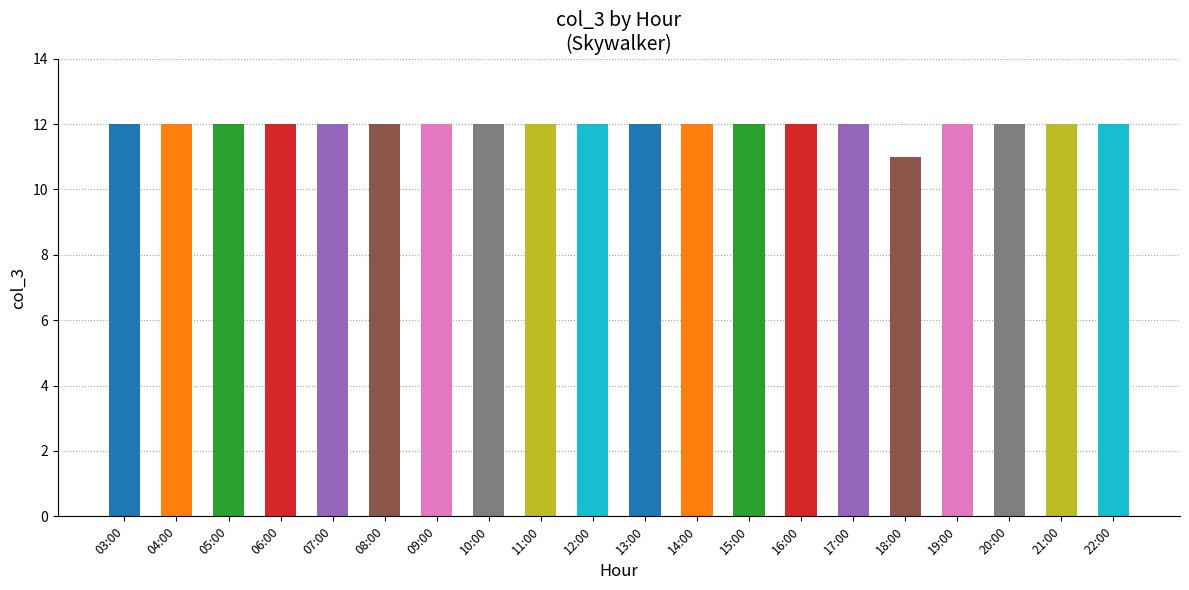

What is the label of the 20th bar from the left?

22:00